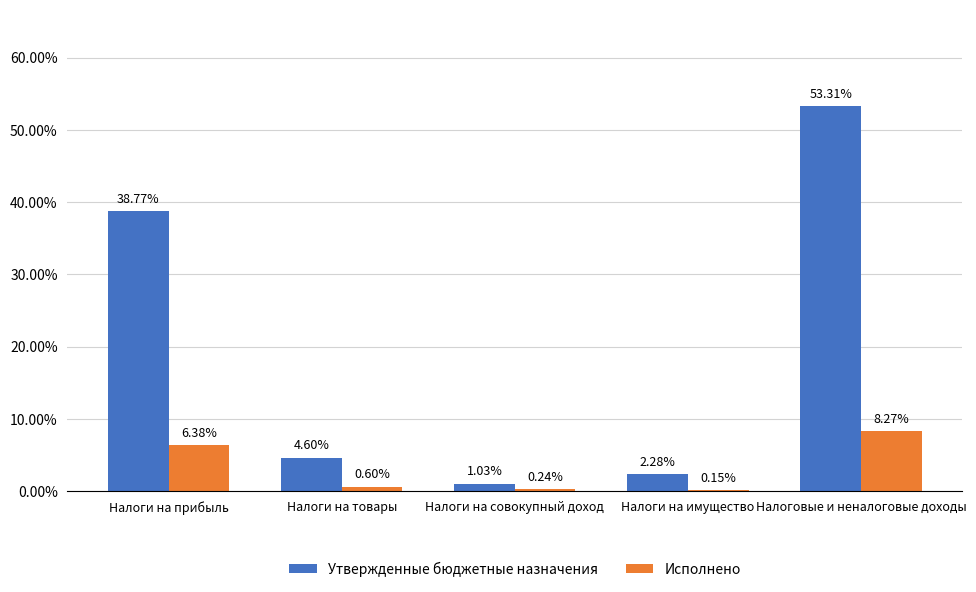

Which series has the largest total across all categories?

Утвержденные бюджетные назначения